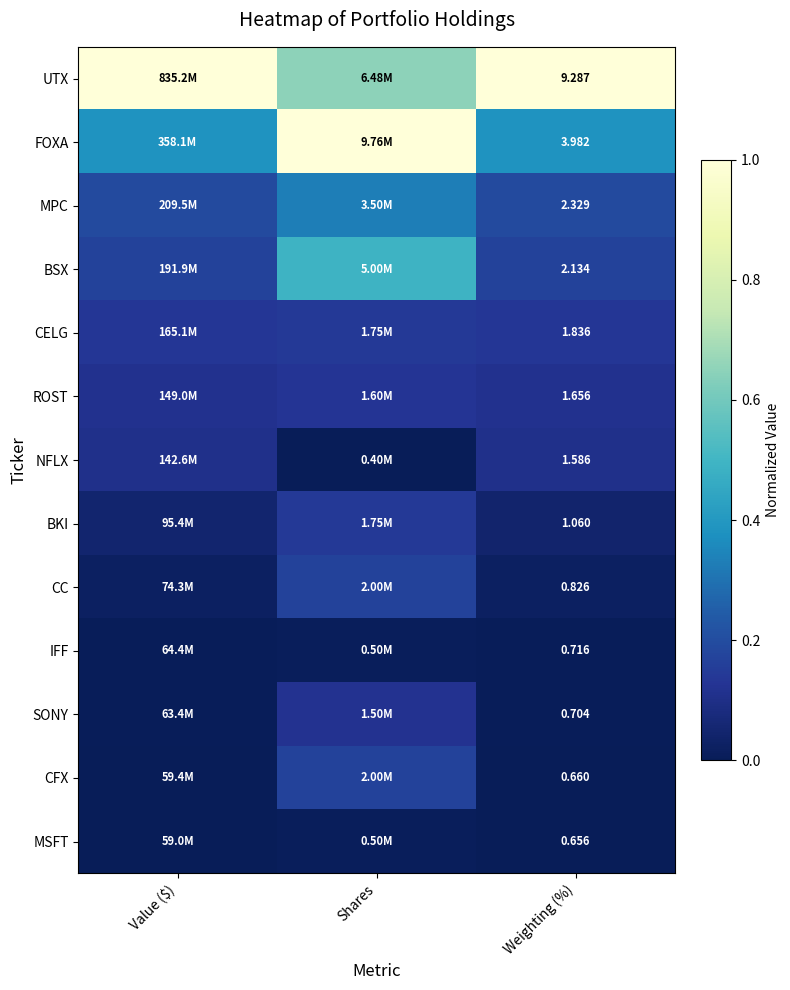

Rank the series at Weighting (%) from highest to lowest value.

UTX, FOXA, MPC, BSX, CELG, ROST, NFLX, BKI, CC, IFF, SONY, CFX, MSFT